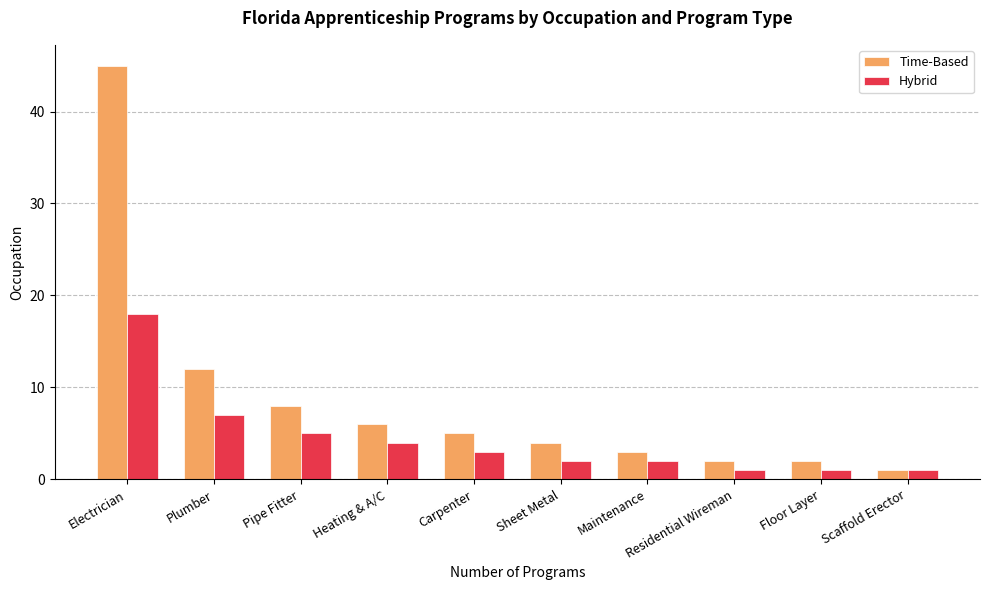

At Floor Layer, list the series in order from largest to smallest.

Time-Based, Hybrid